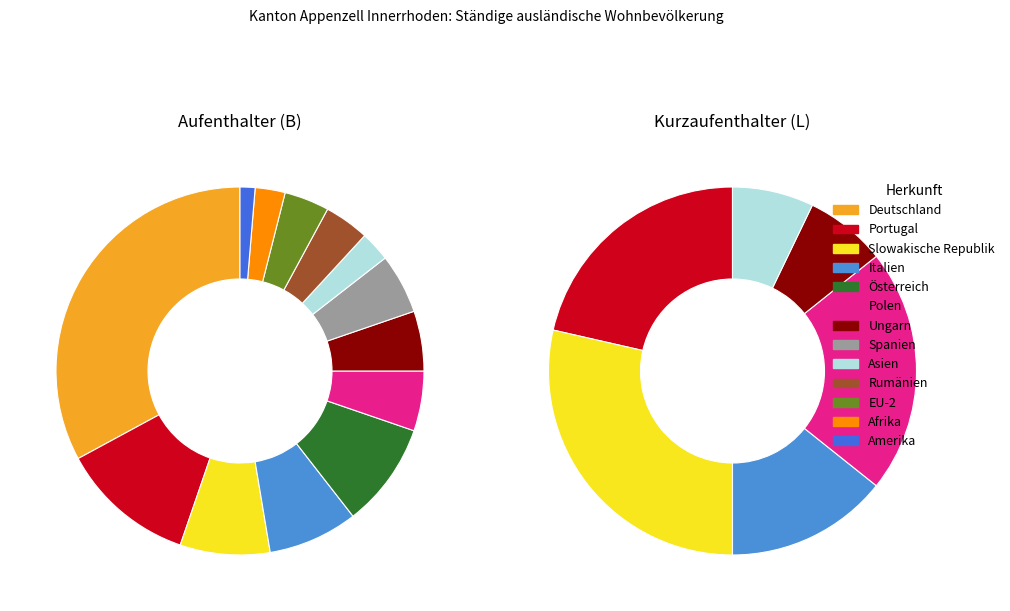

What is the largest slice in the pie chart?

Deutschland